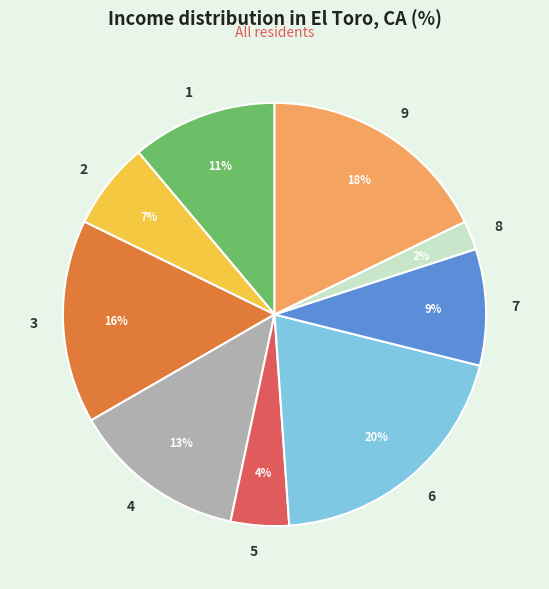

How many segments does this pie chart have?

9